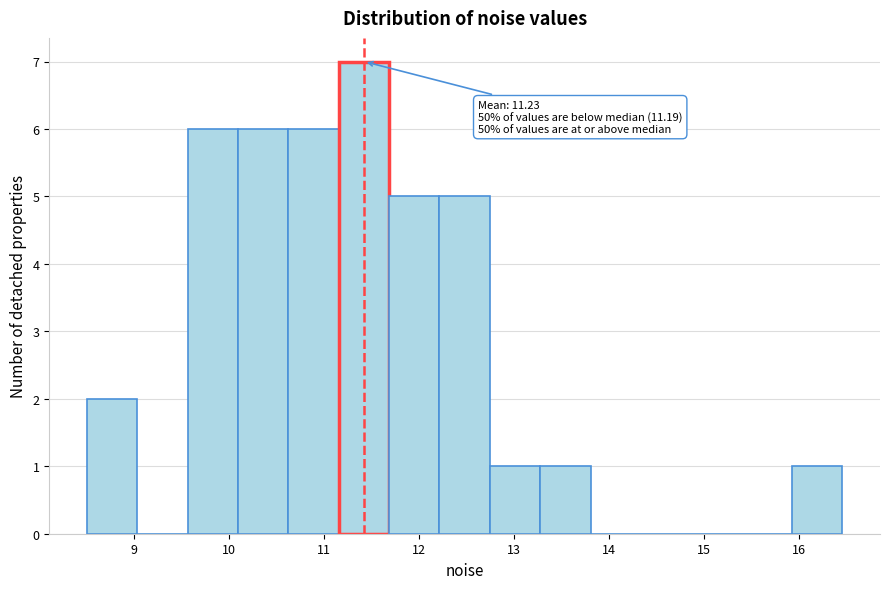

Which range on the x-axis has the tallest bar?

11.2 to 11.7